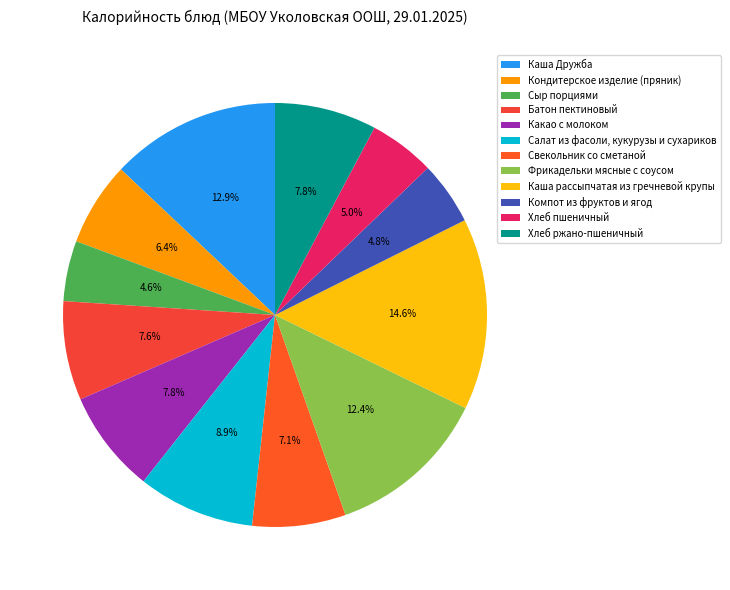

The Кондитерское изделие (пряник) slice represents 17% of the pie. True or false?

False